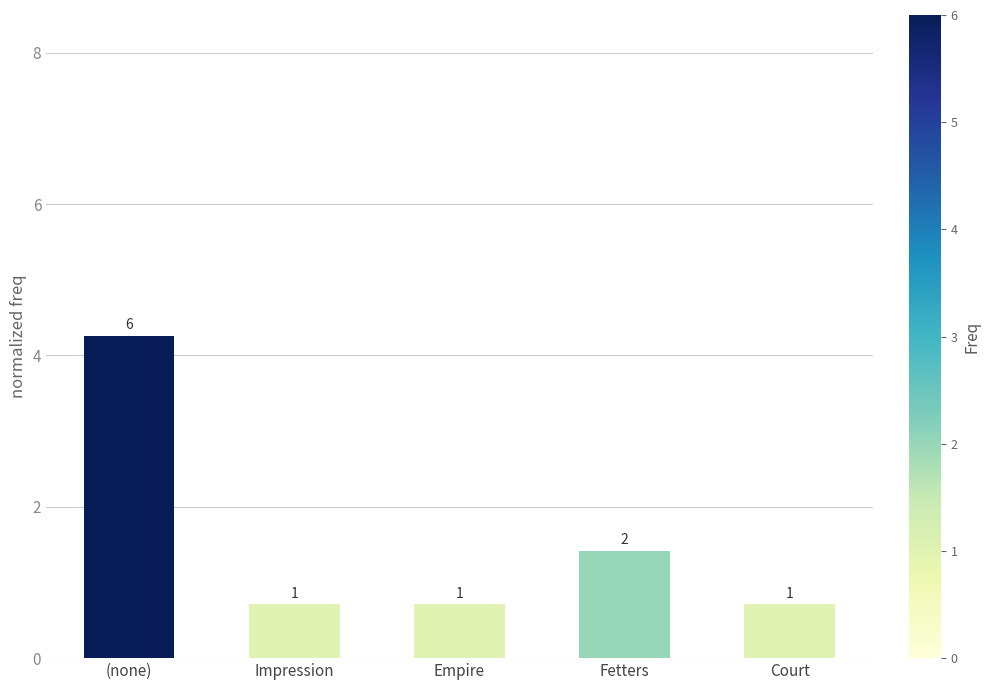

Are the bars horizontal?

No